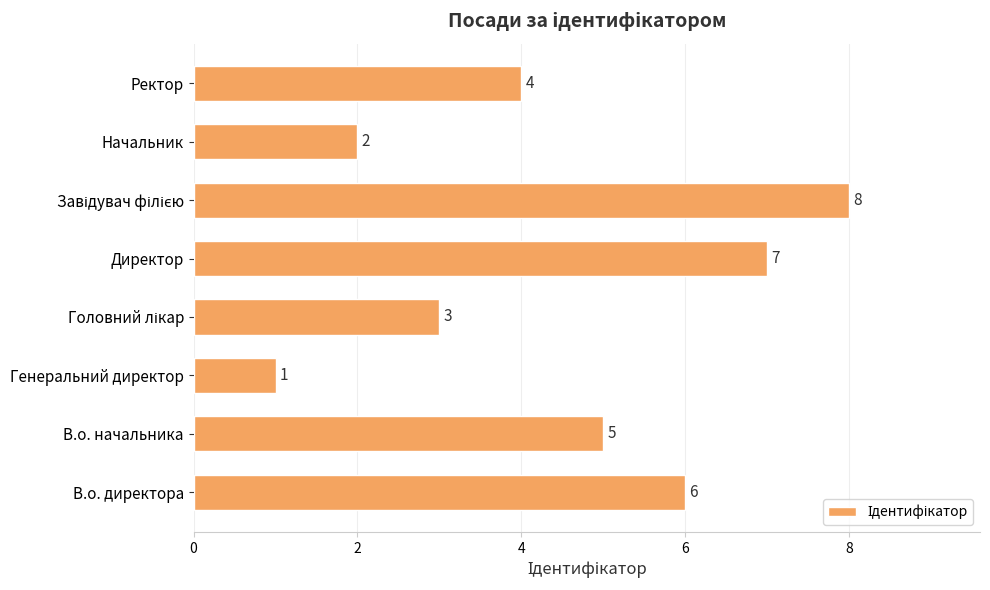

How many data points does each series have?

8